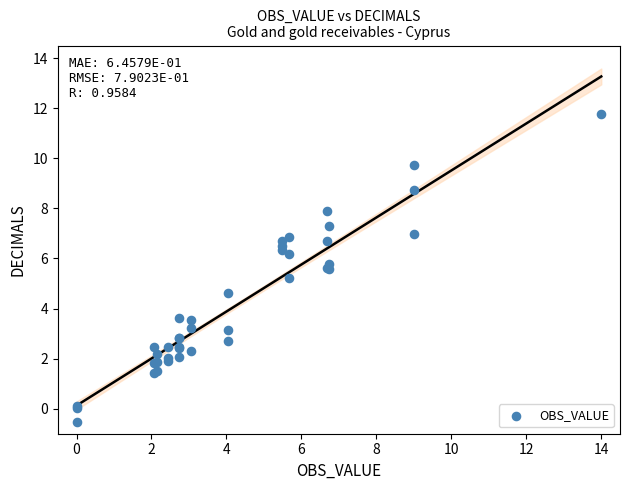

What Y value in the scatter plot is closest to 5?

5.2